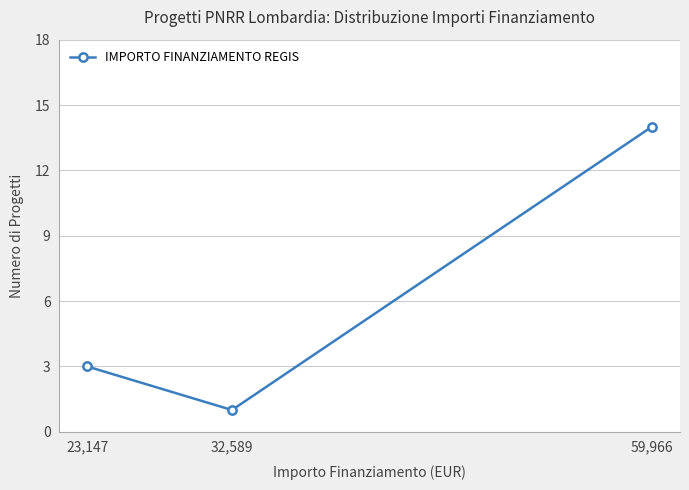

What is the difference between the values at 59,966 and 23,147?

11